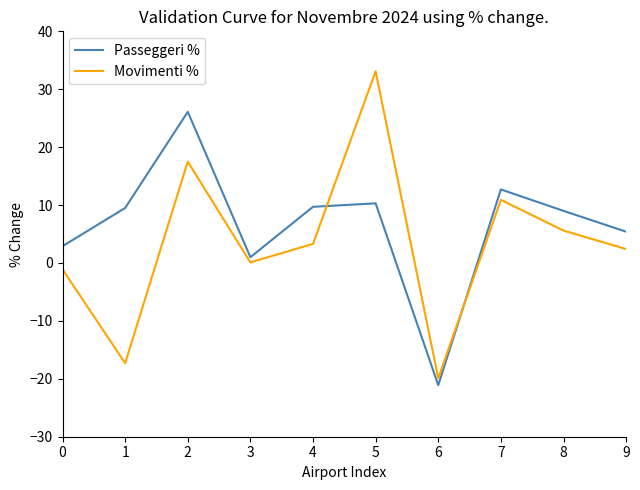

True or false: Passeggeri % has a value of 1.0 at 3.

True